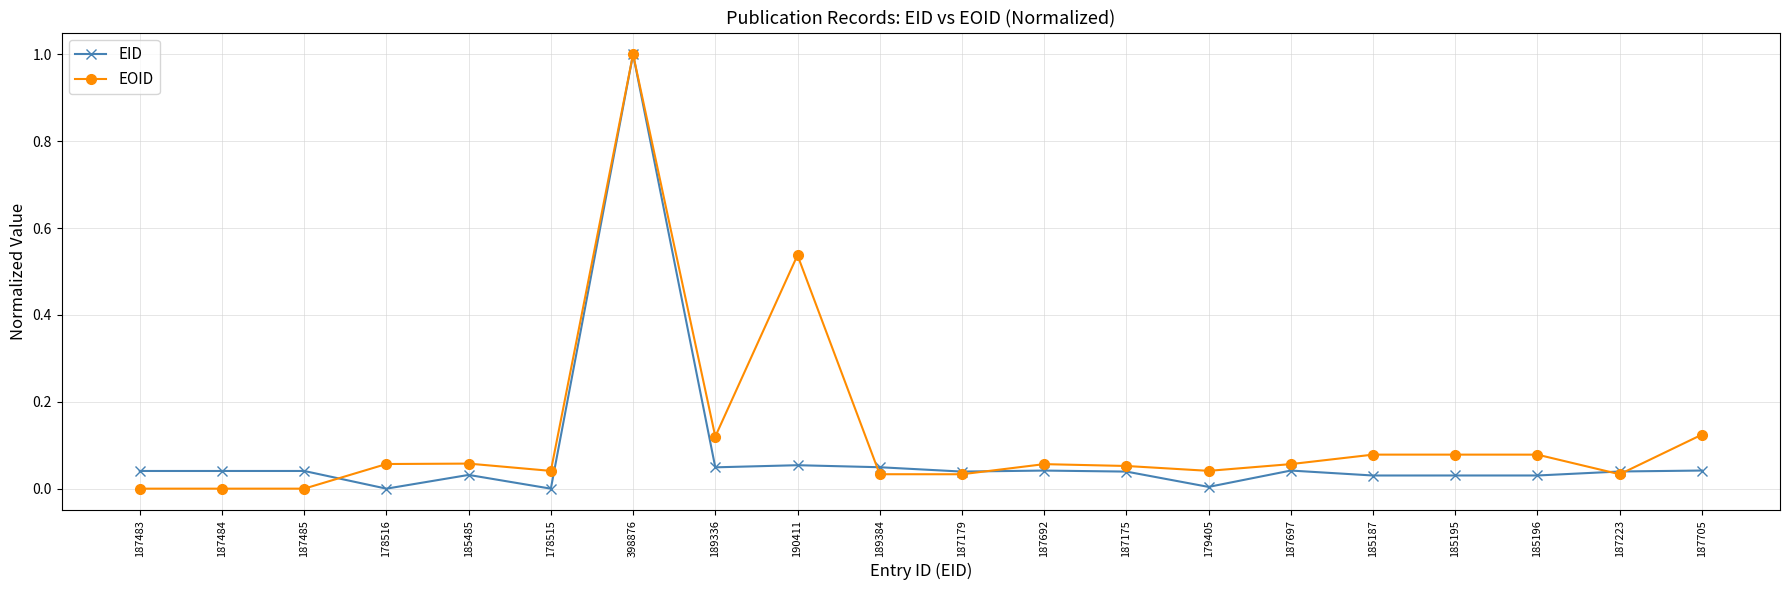

At 185187, list the series in order from largest to smallest.

EOID, EID